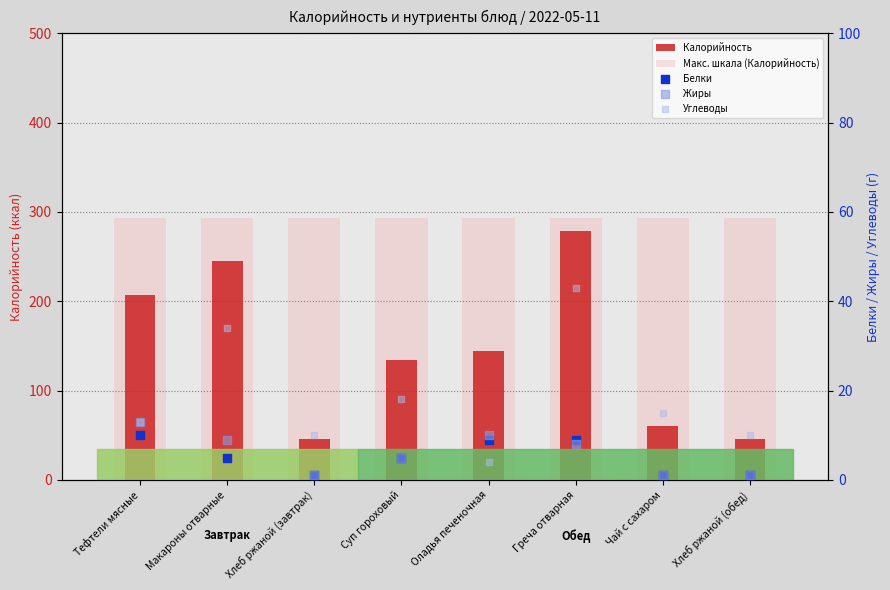

Which series reaches the maximum Y coordinate?

Макс. шкала (Калорийность)